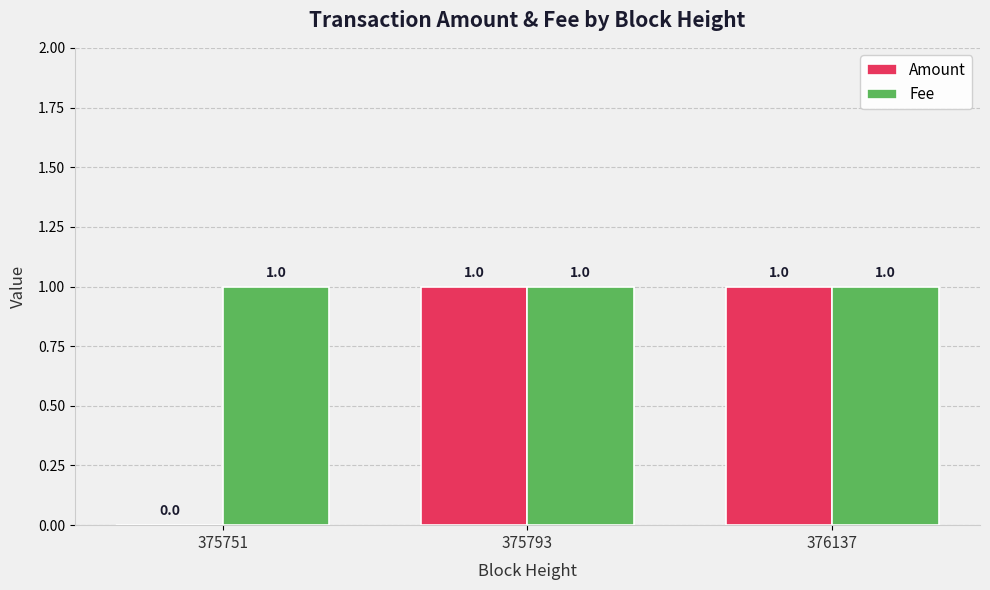

Which series has the widest spread of values?

Amount